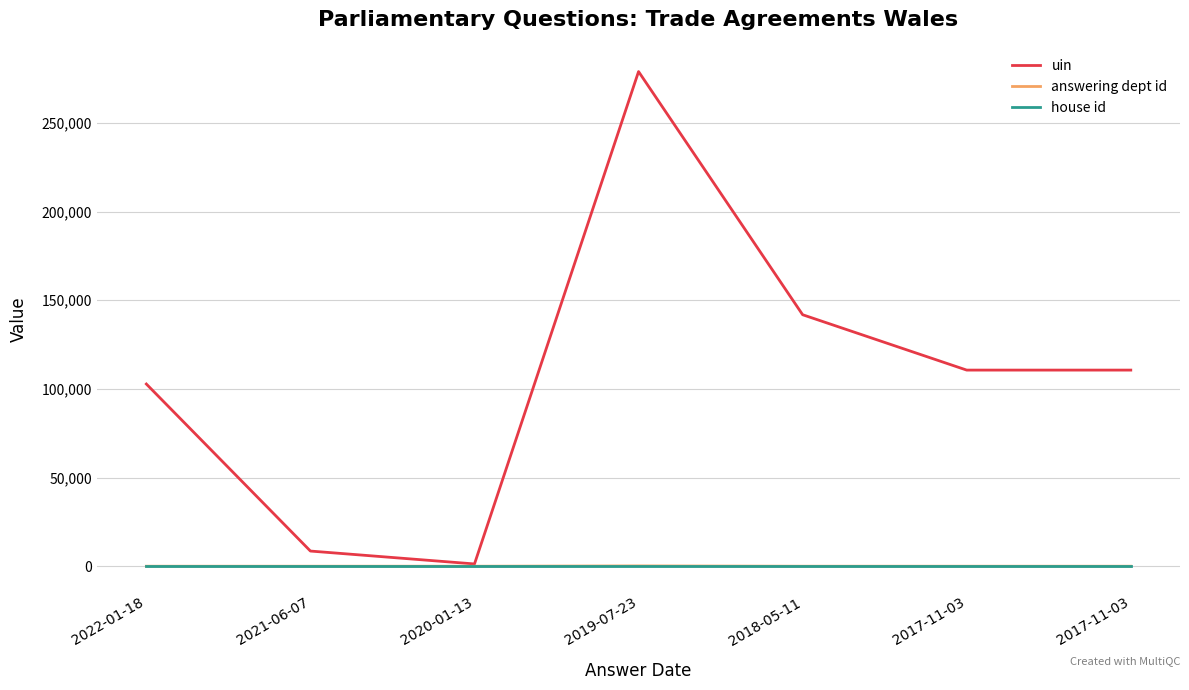

What is the value of the house id point at the 1st from the left?

1